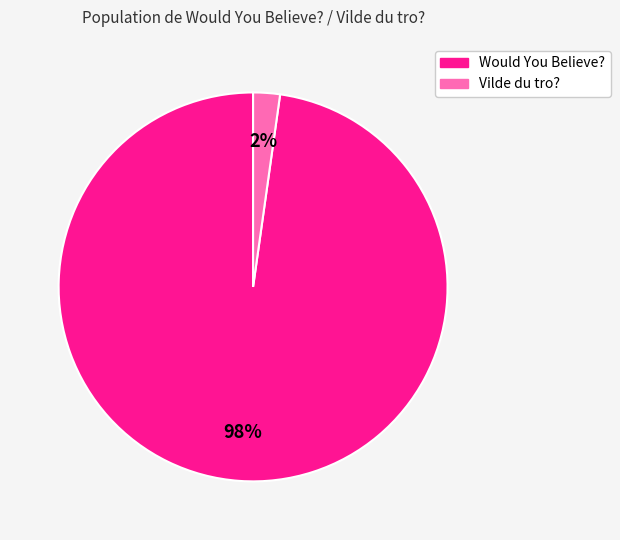

To the nearest percent, what is the combined percentage of Vilde du tro? and Would You Believe??

100%